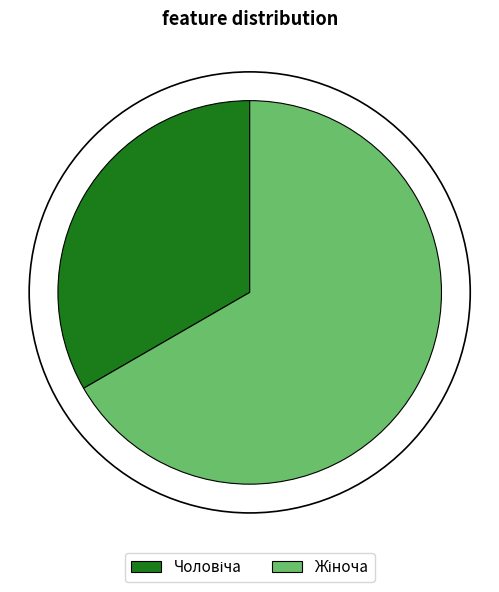

Is there any slice that represents more than half of the pie?

Yes